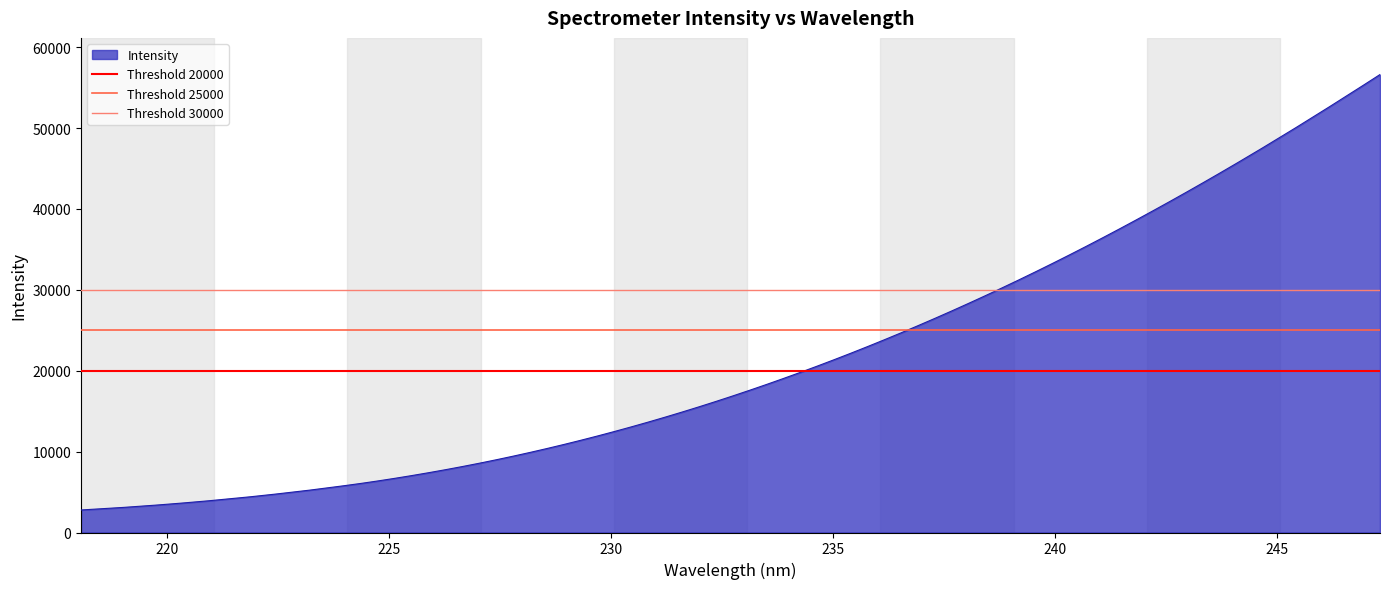

What is the value of the Threshold 30000 point at the 1st from the left?

30000